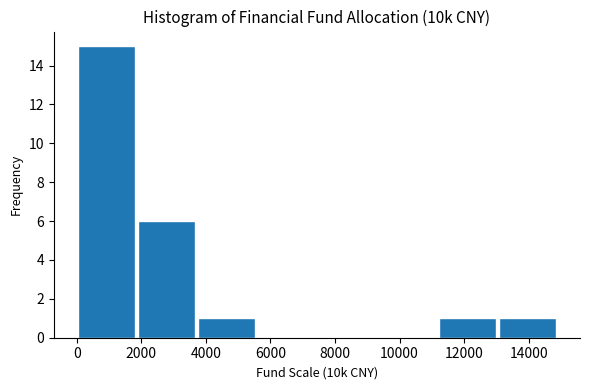

Over which range of the x-axis is the bar tallest?

0 to 1800